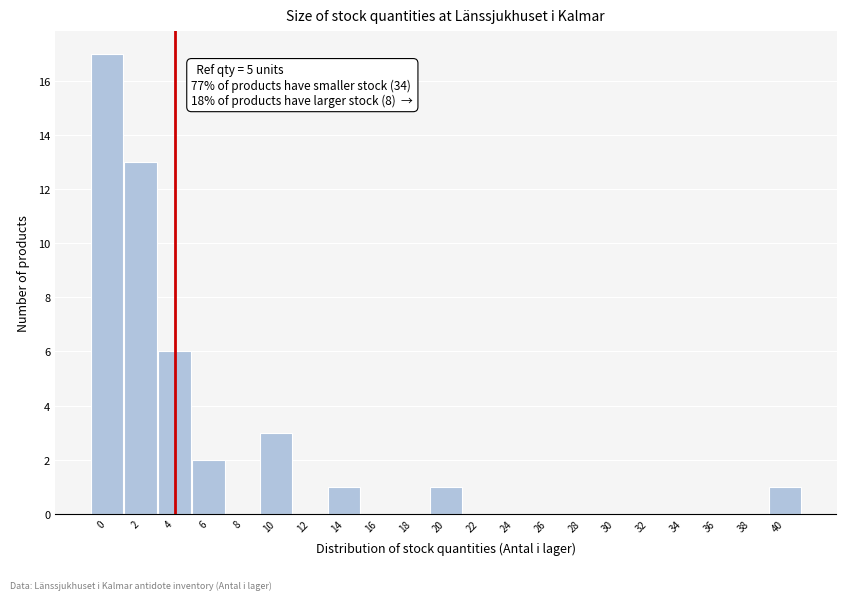

Reading left to right, transcribe all the data shown in this chart.

0=17	2=13	4=6	6=2	8=0	10=3	12=0	14=1	16=0	18=0	20=1	22=0	24=0	26=0	28=0	30=0	32=0	34=0	36=0	38=0	40=1